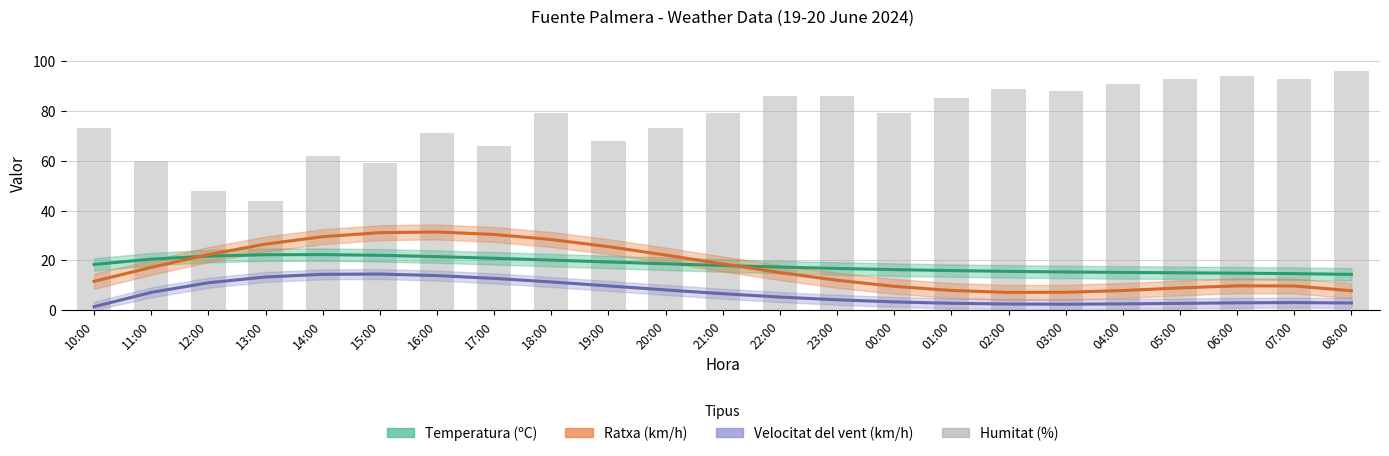

At how many categories does at least one series exceed 33?

23